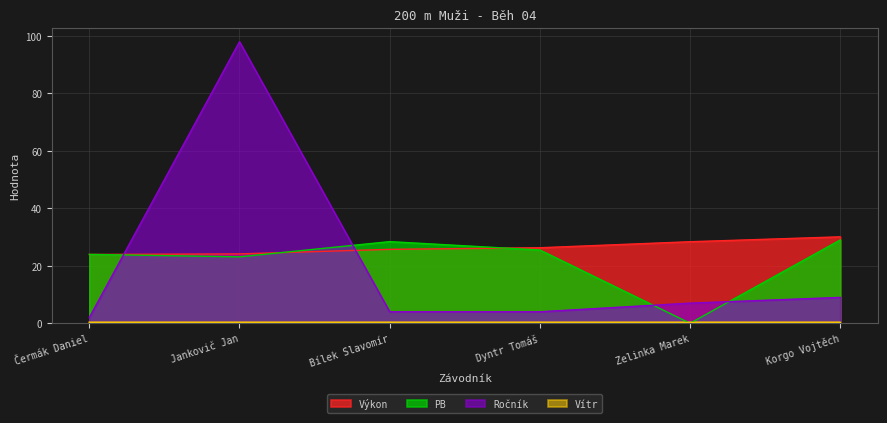

At which label does Ročník reach its peak?

Jankovič Jan